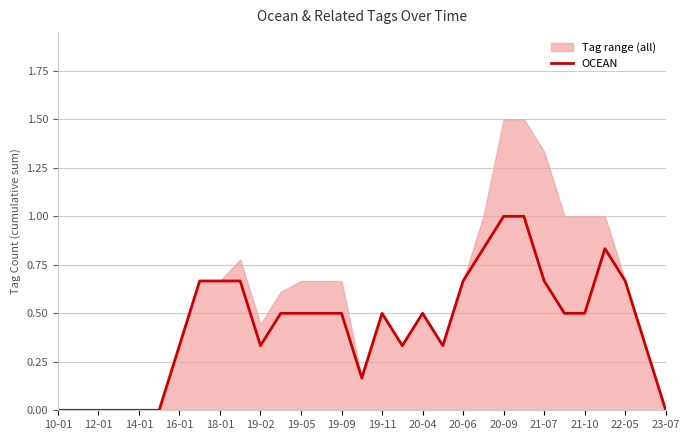

Reading right to left, what are all the values shown in this chart?

0.0	0.3	0.7	0.8	0.5	0.5	0.7	1.0	1.0	0.8	0.7	0.3	0.5	0.3	0.5	0.2	0.5	0.5	0.5	0.5	0.3	0.7	0.7	0.7	0.3	0.0	0.0	0.0	0.0	0.0	0.0